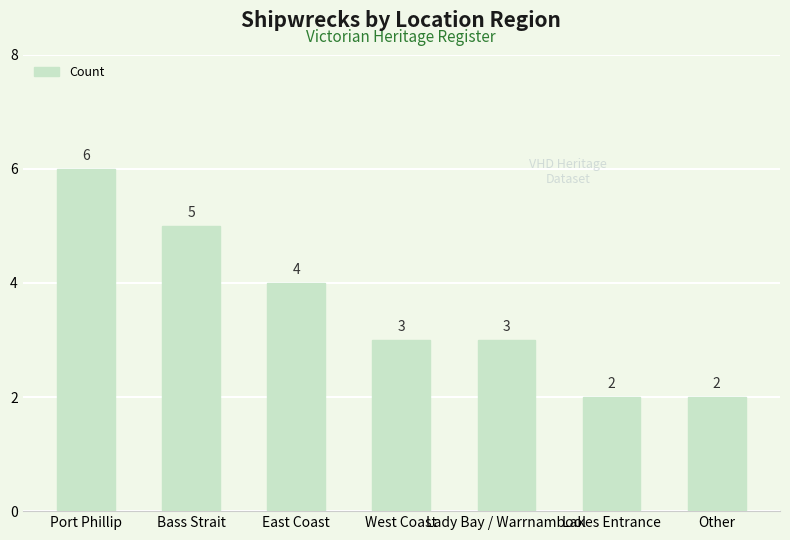

How many categories are shown in the chart?

7